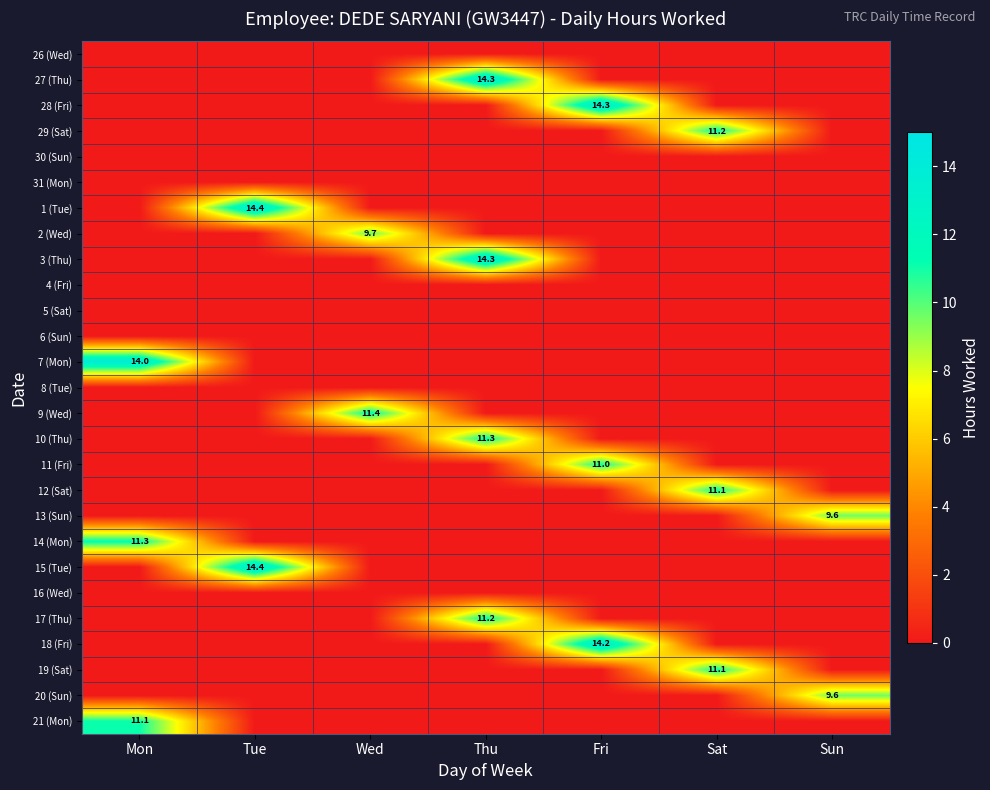

Which category has the lowest value across all series?

Mon